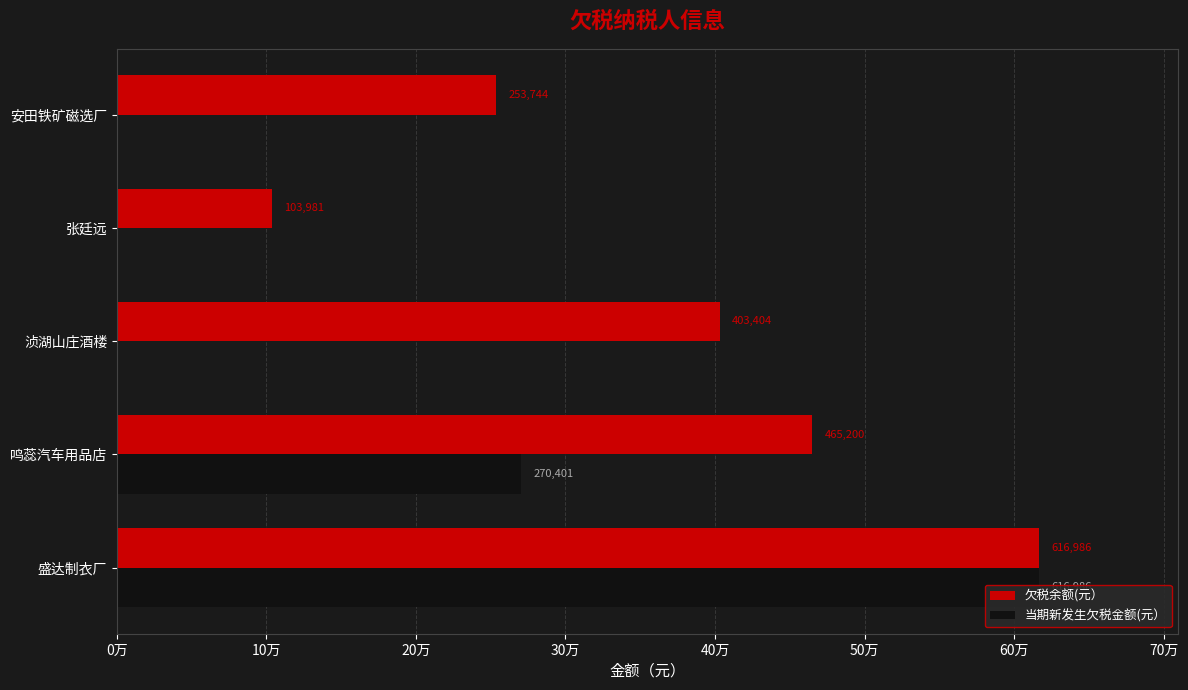

At 浈湖山庄酒楼, list the series in order from largest to smallest.

欠税余额(元）, 当期新发生欠税金额(元）